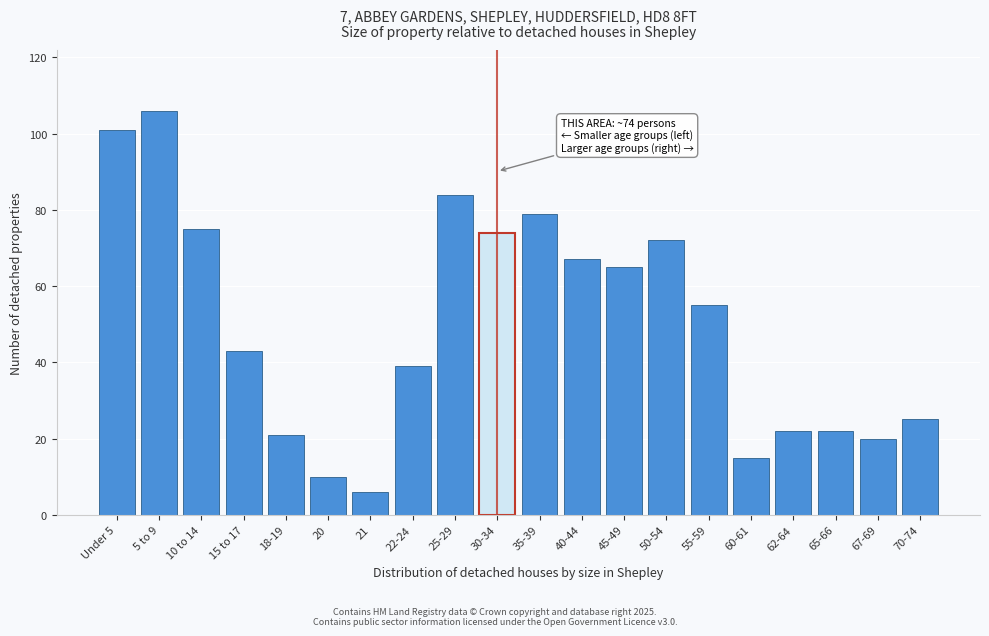

Reading right to left, what are all the values shown in this chart?

25	20	22	22	15	55	72	65	67	79	74	84	39	6	10	21	43	75	106	101